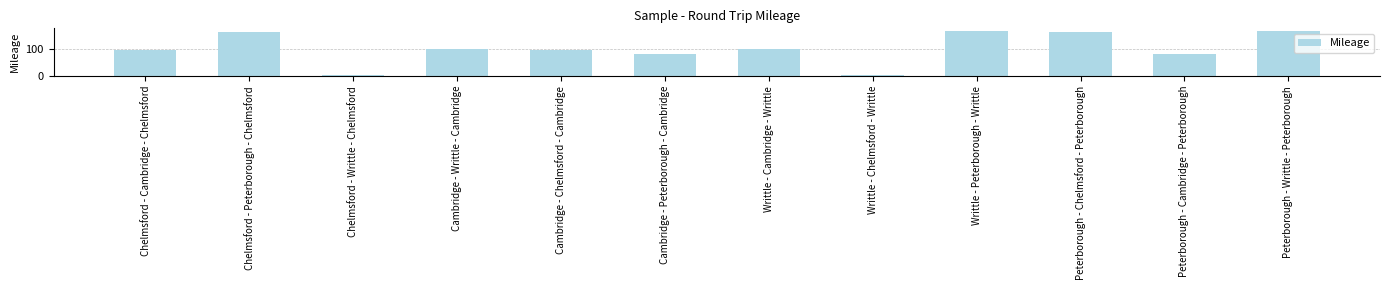

What is the smallest value displayed?

6